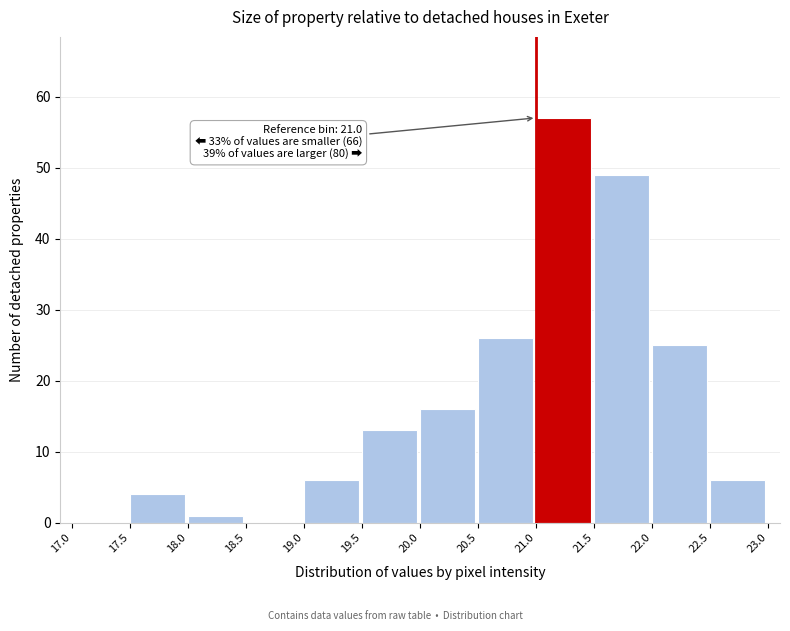

Which range on the x-axis has the tallest bar?

21.0 to 21.5